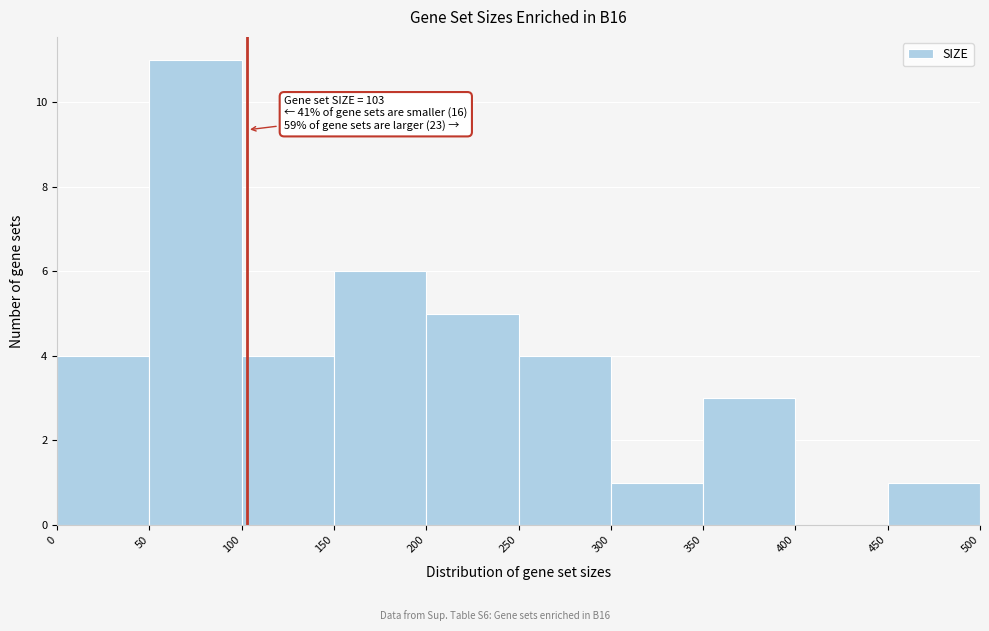

Which range on the x-axis has the tallest bar?

50 to 100